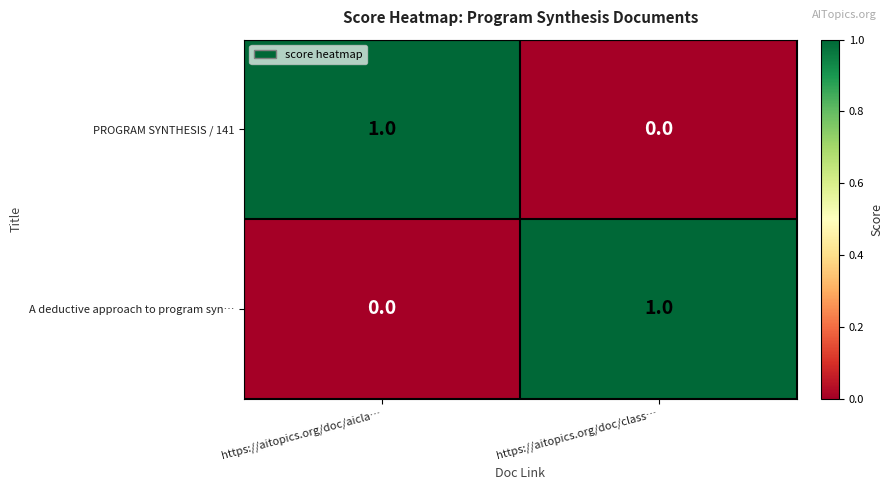

Rank the series at https://aitopics.org/doc/aicla… from highest to lowest value.

PROGRAM SYNTHESIS / 141, A deductive approach to program syn…